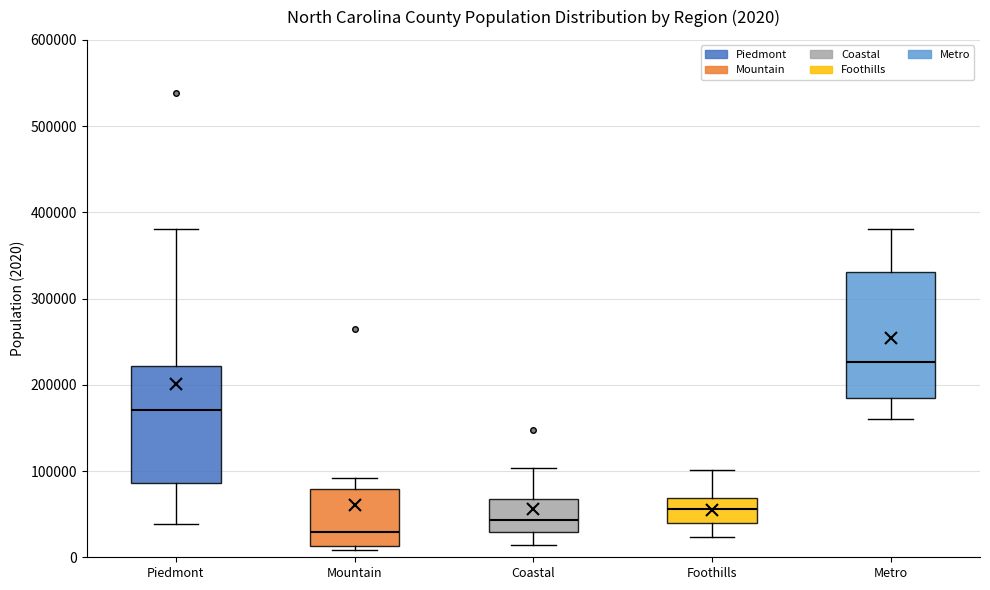

Comparing the boxes themselves (not the whiskers), which one is the tallest?

Metro